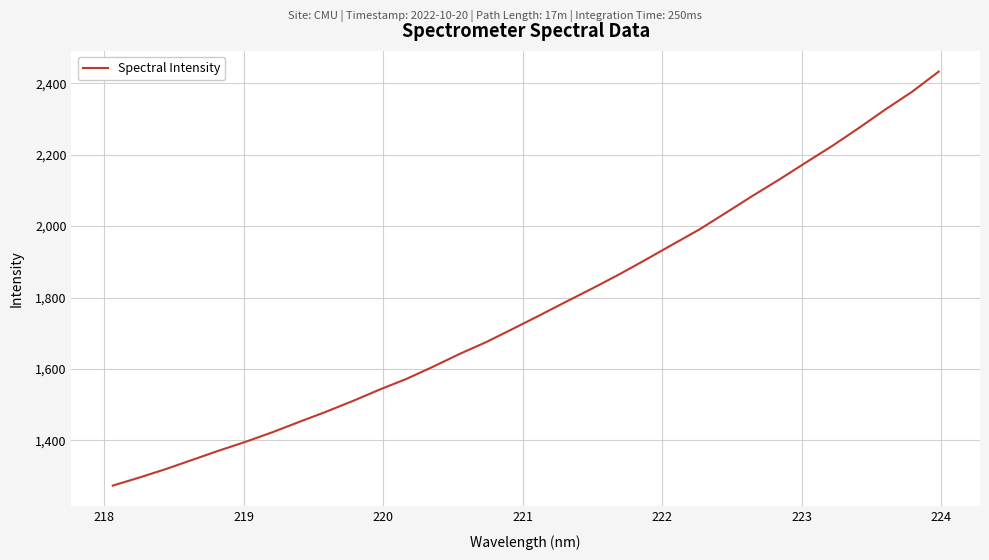

What is the difference between the maximum and minimum values?

1158.9